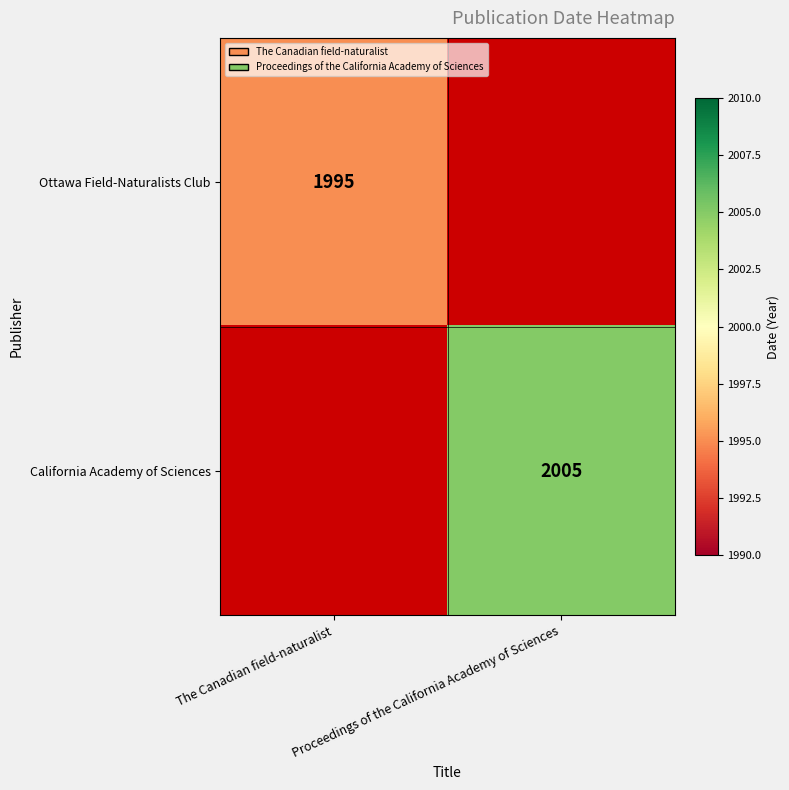

The value of California Academy of Sciences at Proceedings of the California Academy of Sciences is 2944. True or false?

False